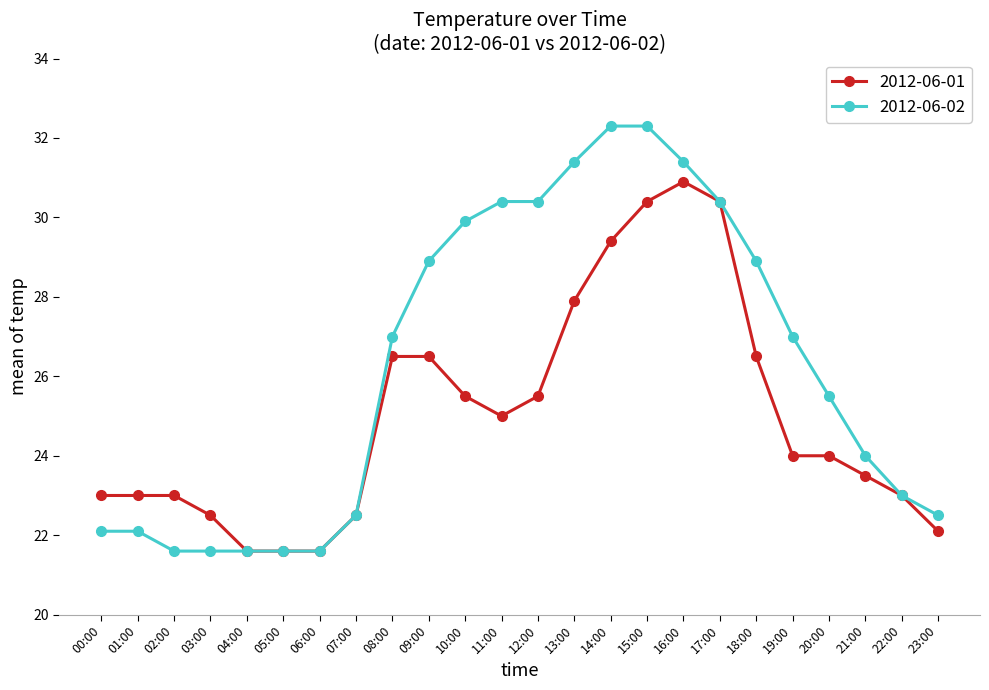

What are all the series names shown in the legend?

2012-06-01, 2012-06-02